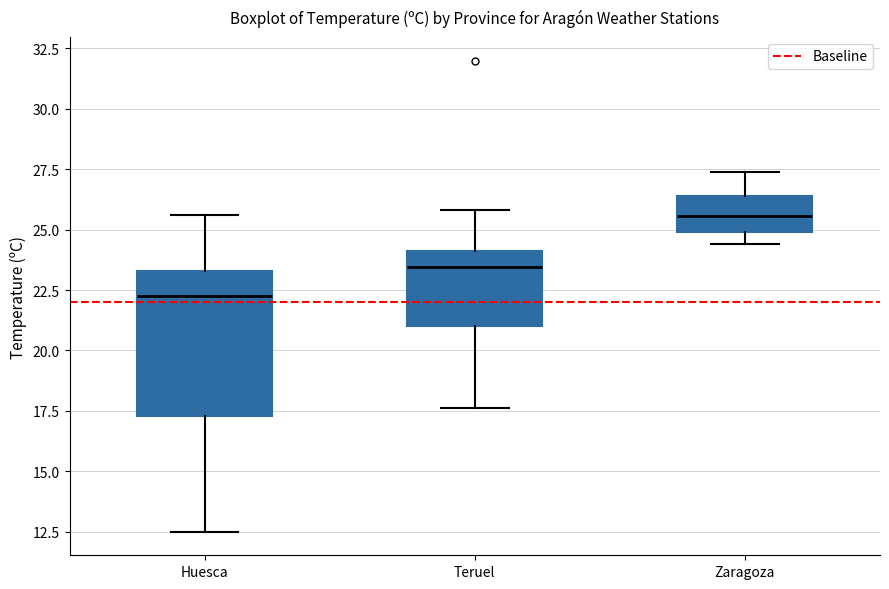

Reading left to right, transcribe this box plot: for each box, give where its median line is, the range the box spans, and where its two whiskers end, as read against the y-axis. The values are not printed on the chart, so give them approximately, as read against the axis.

Huesca: median 22.5, box 17.5 to 23.5, whiskers 12.5 to 25.5
Teruel: median 23.5, box 21.0 to 24.0, whiskers 17.5 to 26.0
Zaragoza: median 25.5, box 25.0 to 26.5, whiskers 24.5 to 27.5